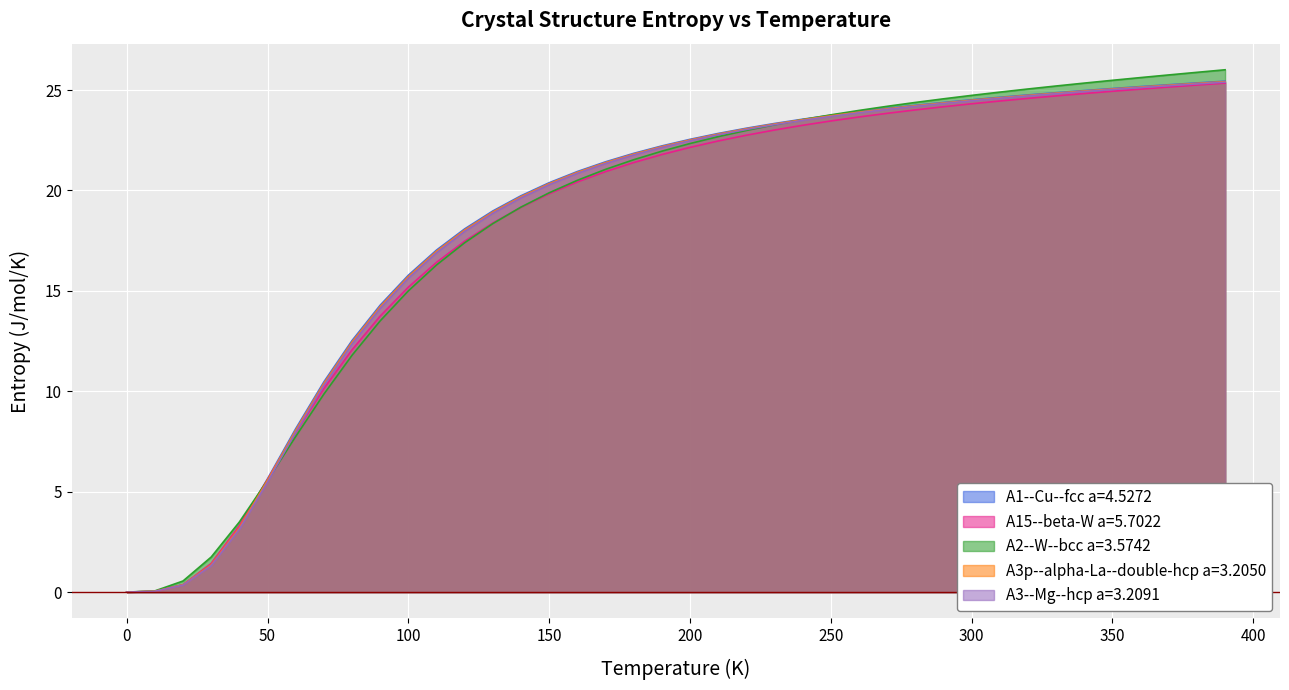

What is the value of the A1--Cu--fcc a=4.5272 point at the 21st from the left?

22.5